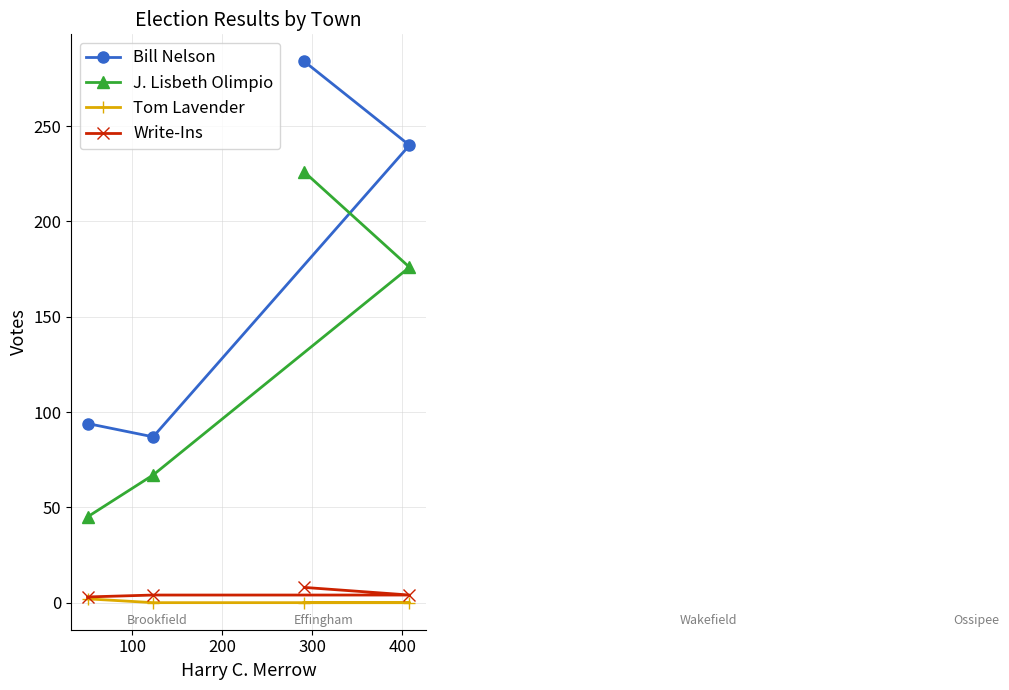

Which series has the widest spread of values?

Bill Nelson